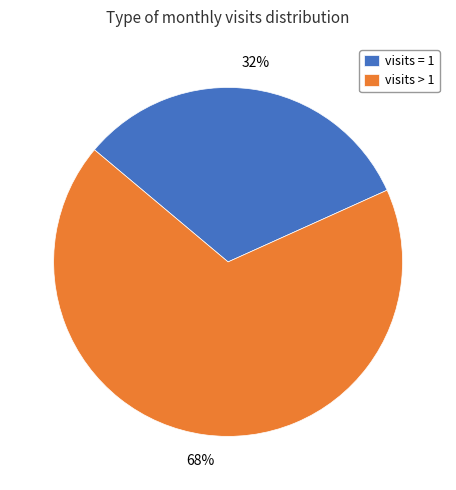

The visits > 1 slice represents 68% of the pie. True or false?

True